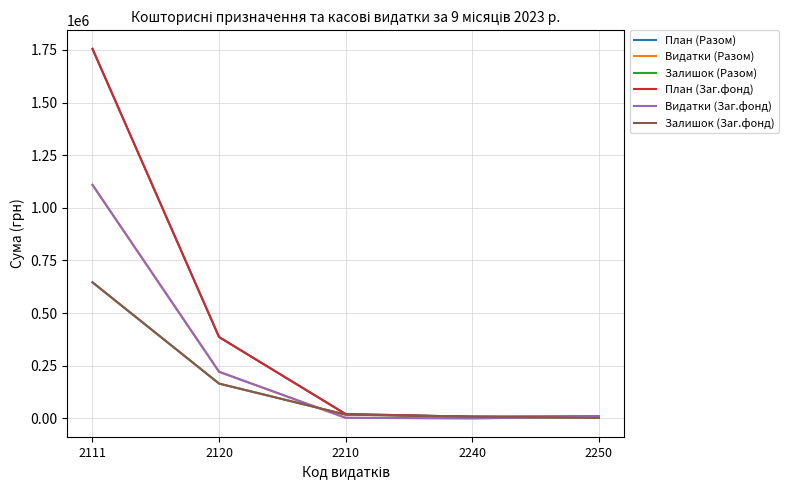

The value of Видатки (Заг.фонд) at 2240 is -527242.6. True or false?

False